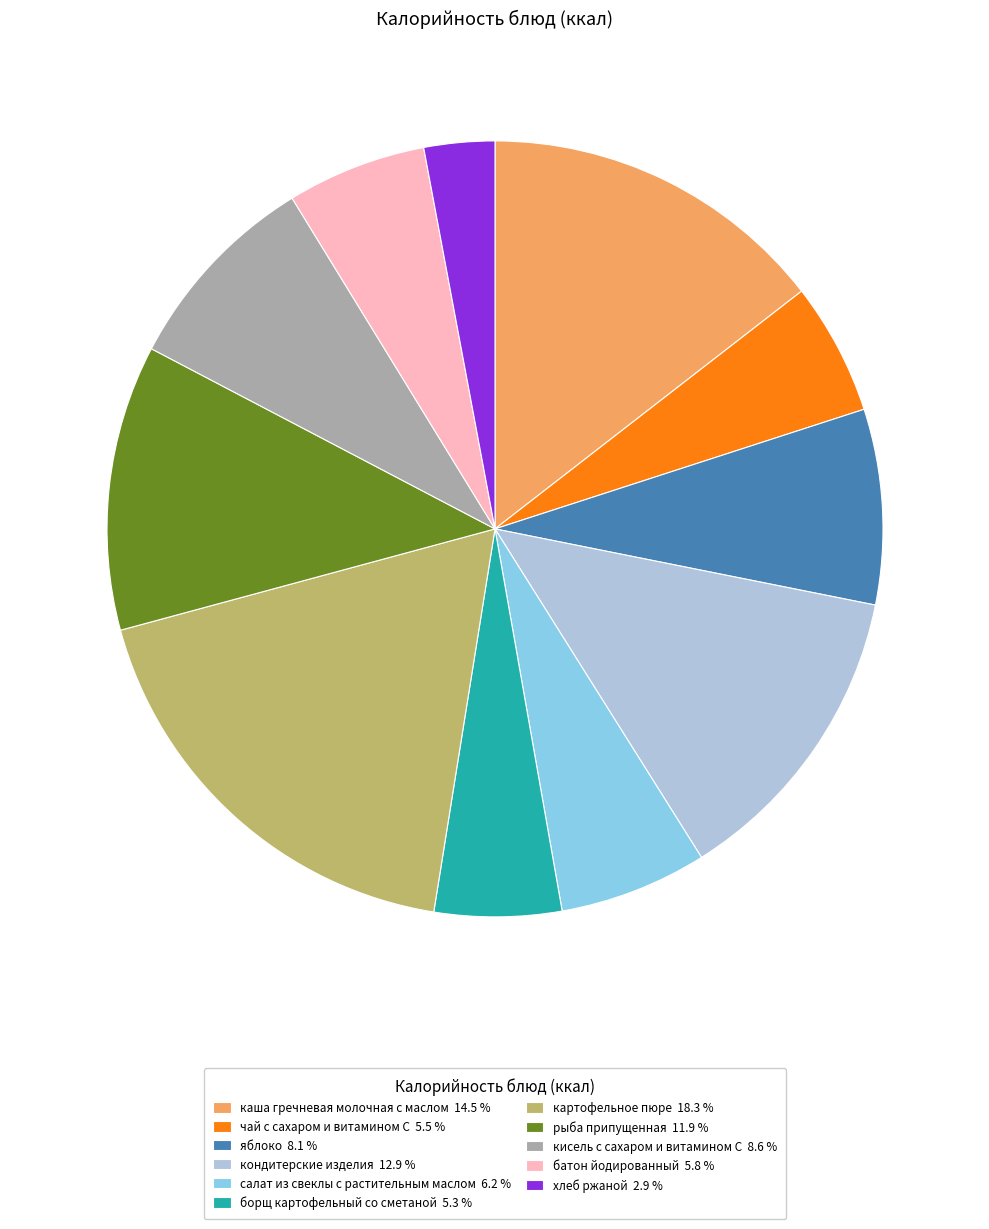

Is картофельное пюре the majority of the pie?

No